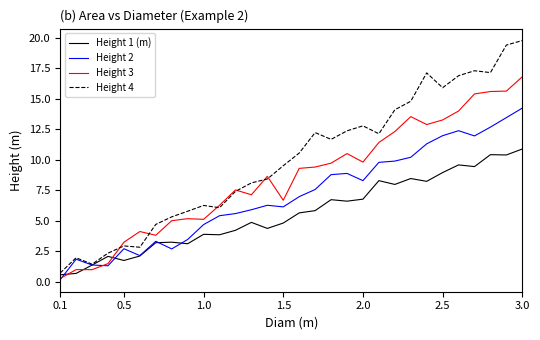

What are all the series names shown in the legend?

Height 1 (m), Height 2, Height 3, Height 4